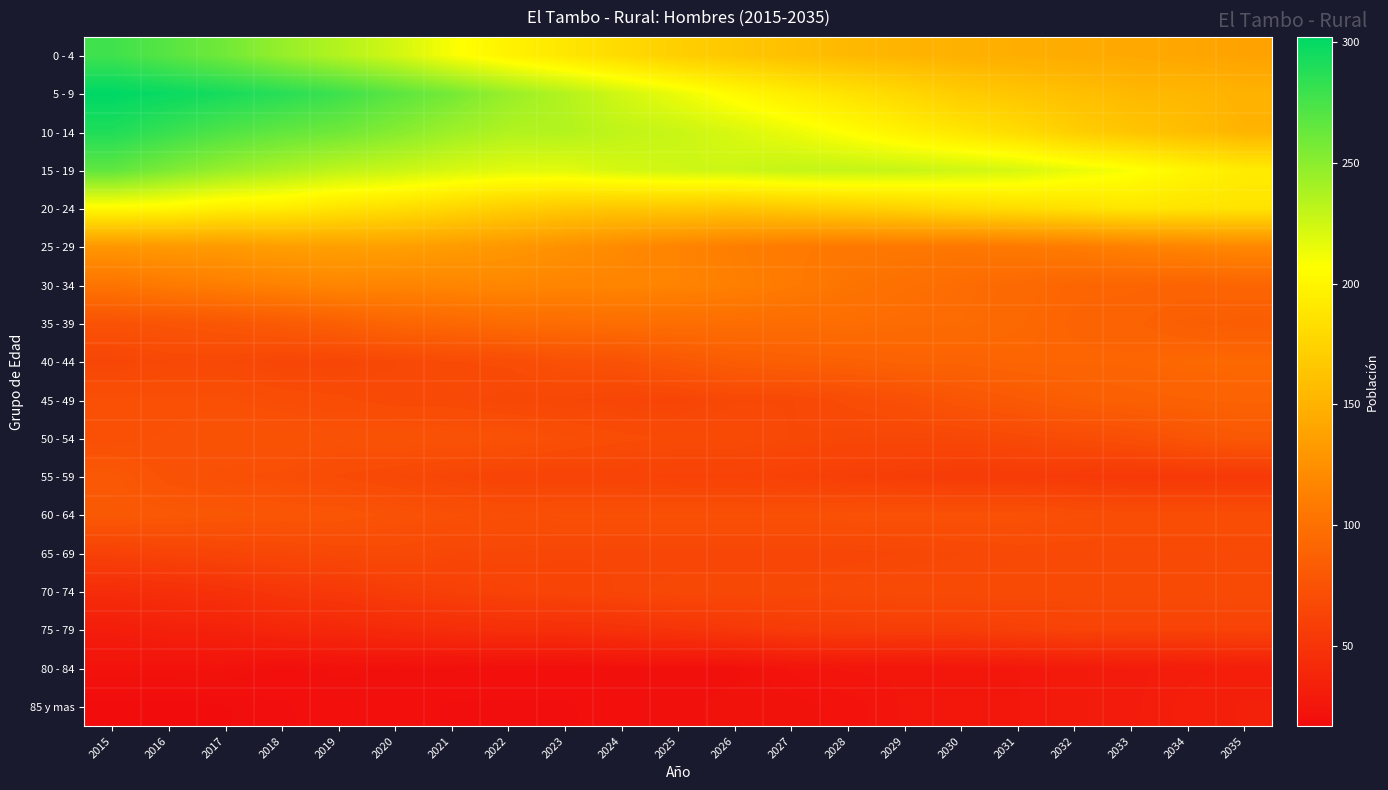

Which has a higher value, 2023 or 2025?

2023